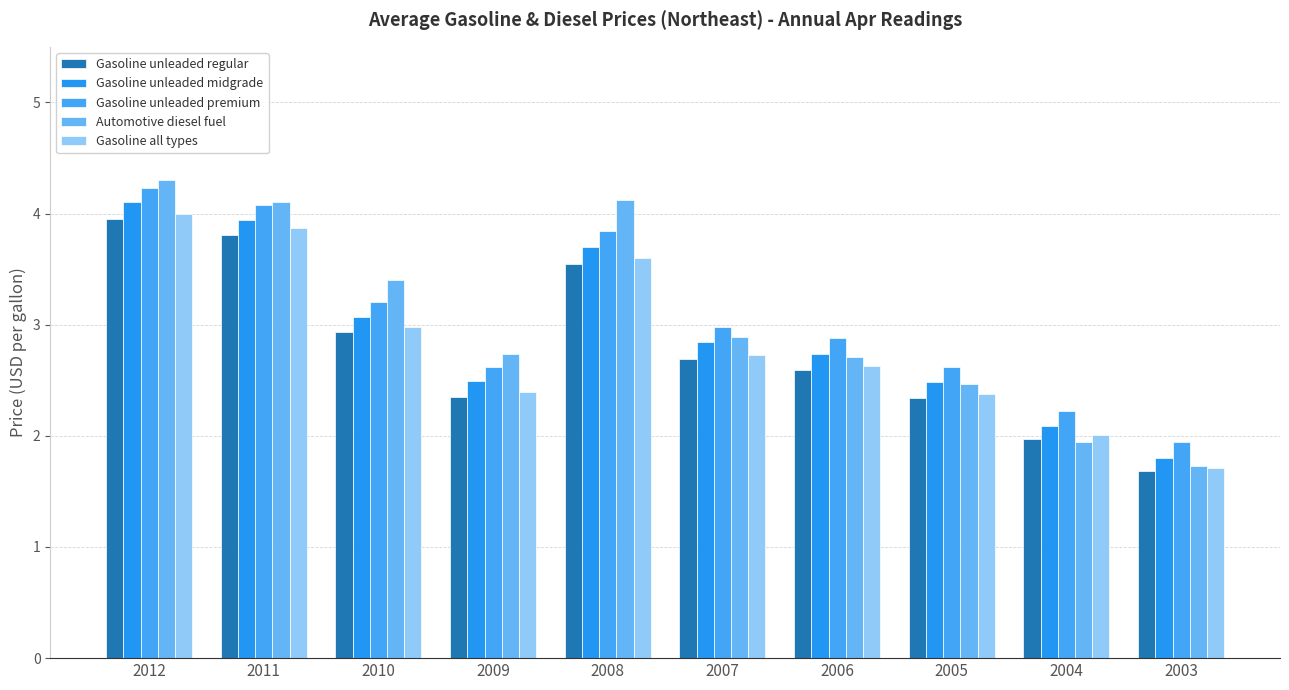

What is the difference between the highest and lowest values at 2005?

0.3